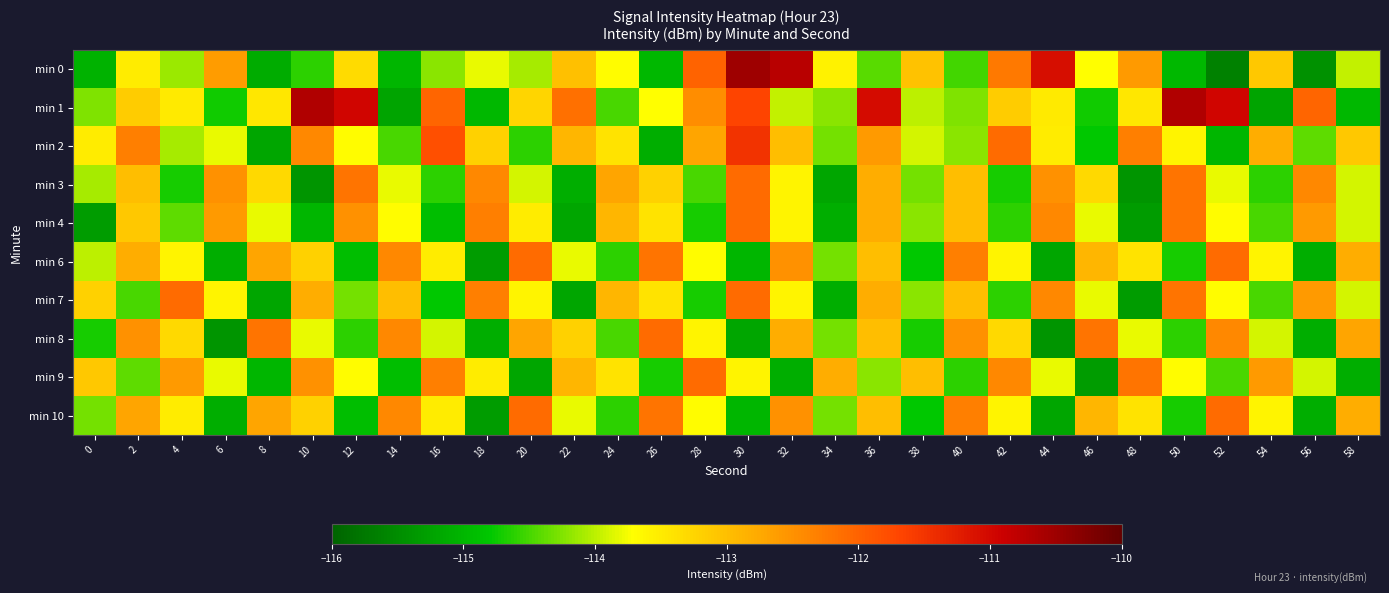

Which category has the highest value across all series?

30